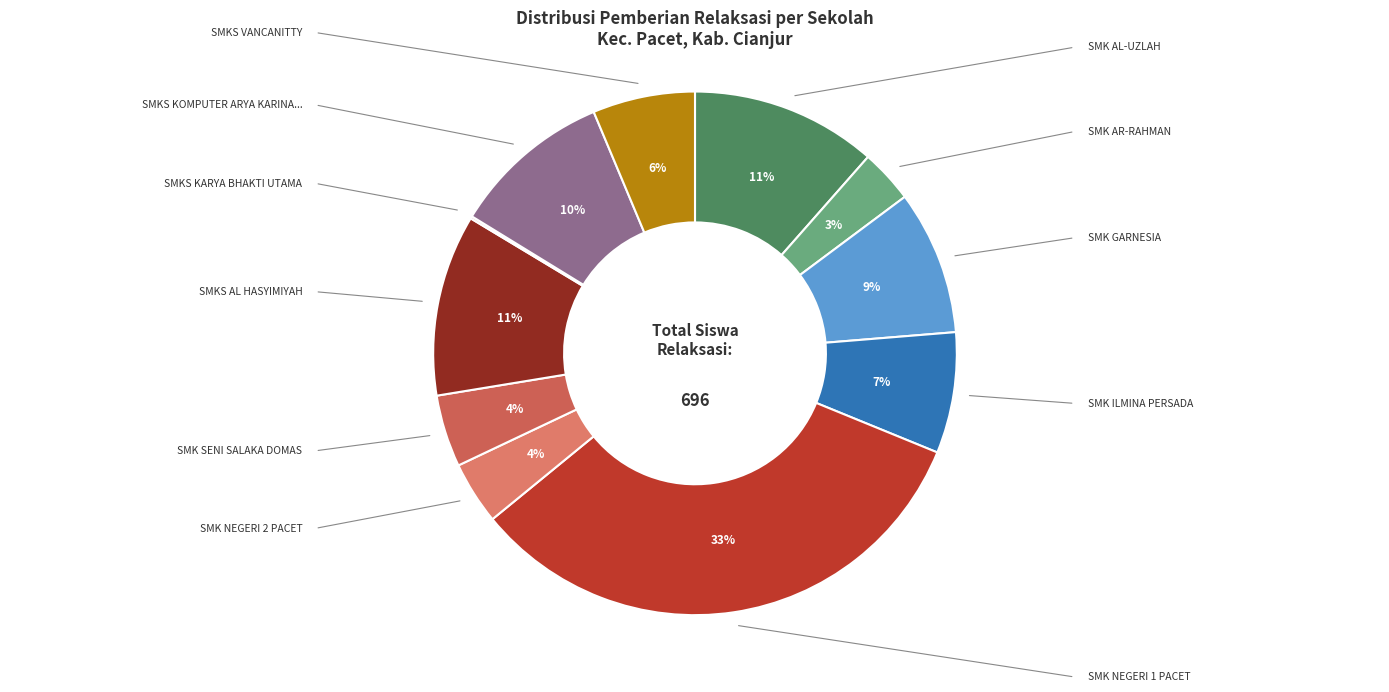

To the nearest percent, what is the average slice percentage?

9%